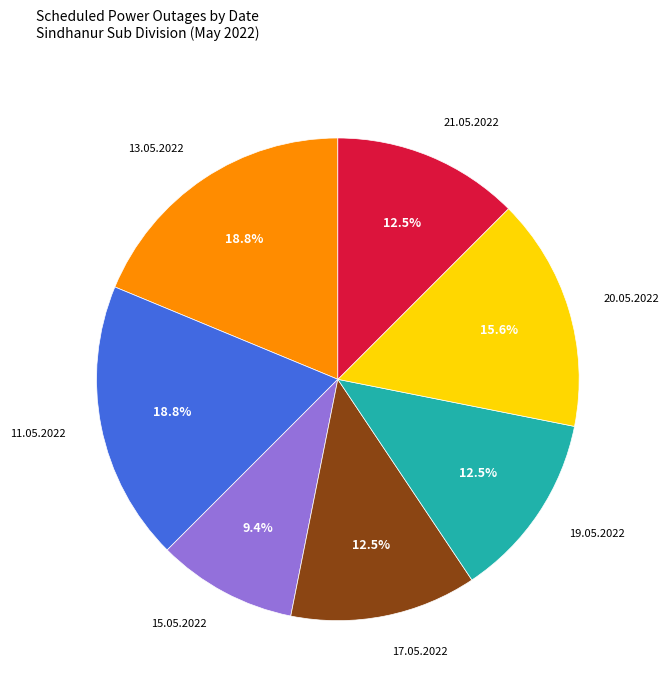

Is there a majority slice in this chart?

No